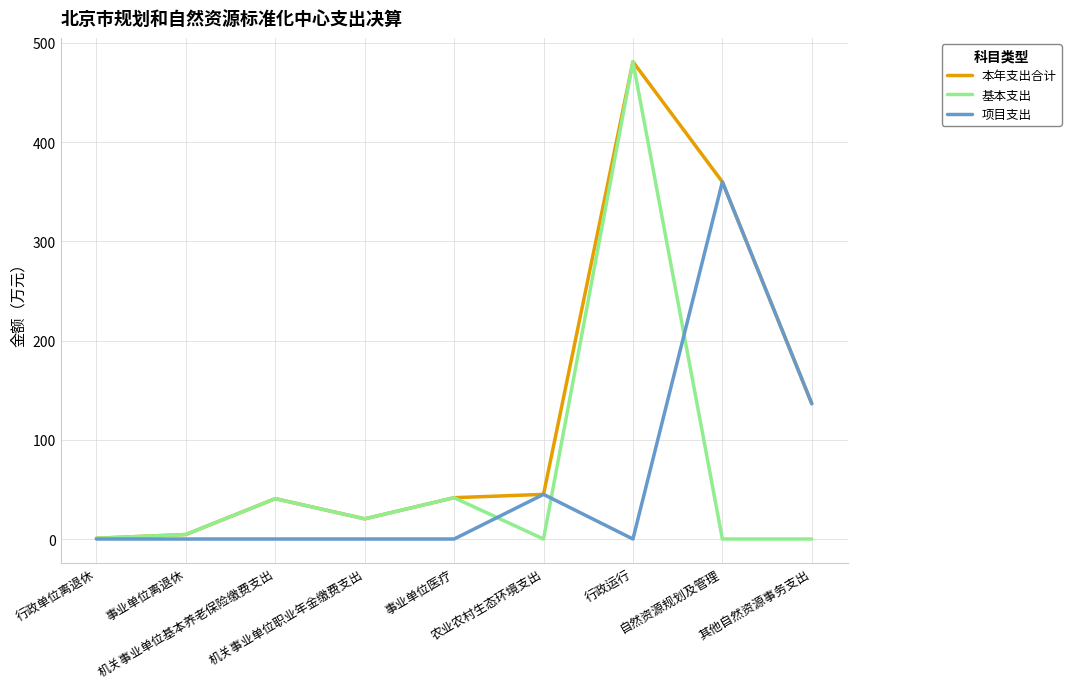

At how many categories does at least one series exceed 329?

2